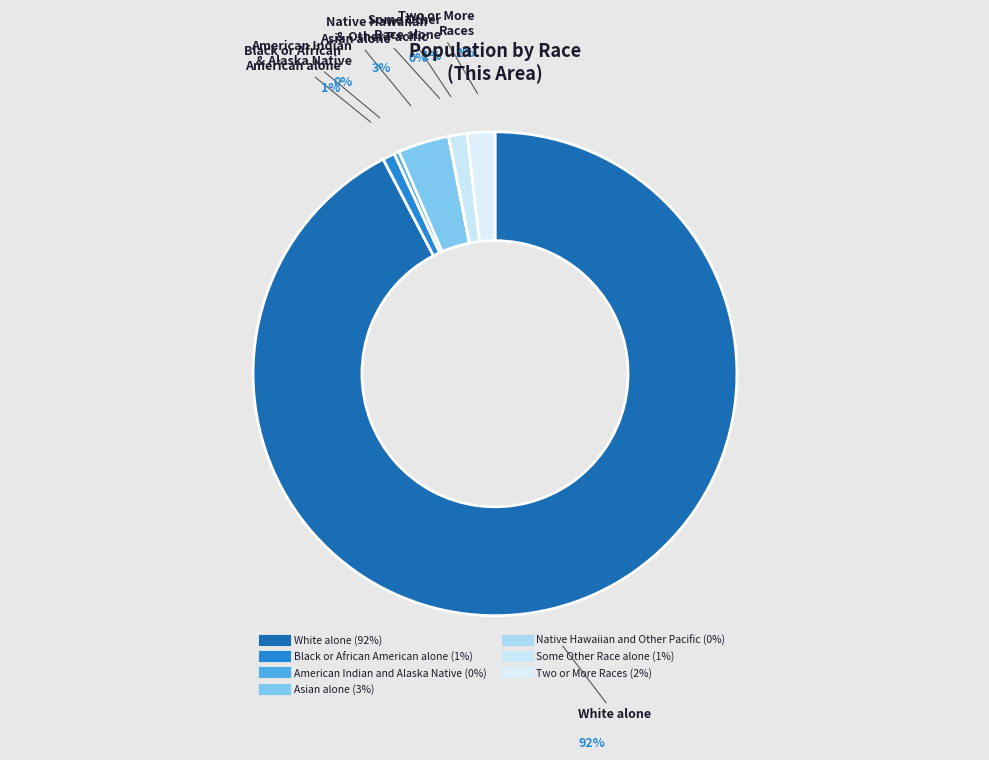

Which category has the biggest portion of the pie?

White alone